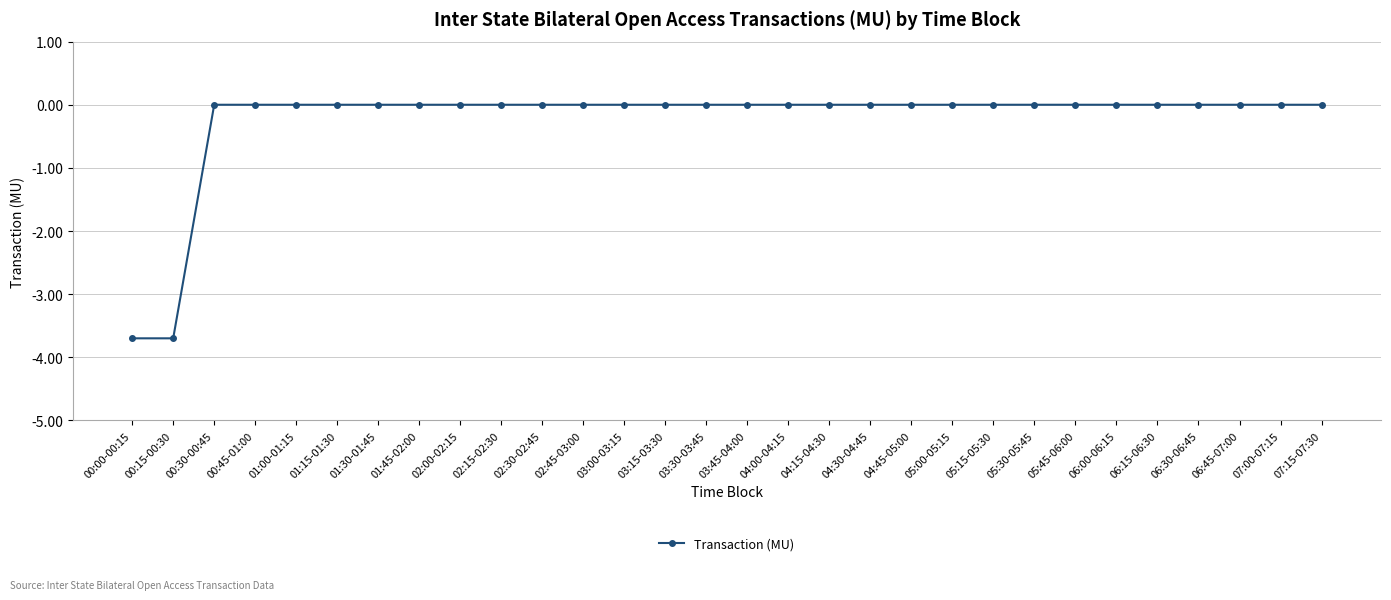

True or false: the data shows 1.5 at 06:30-06:45.

False